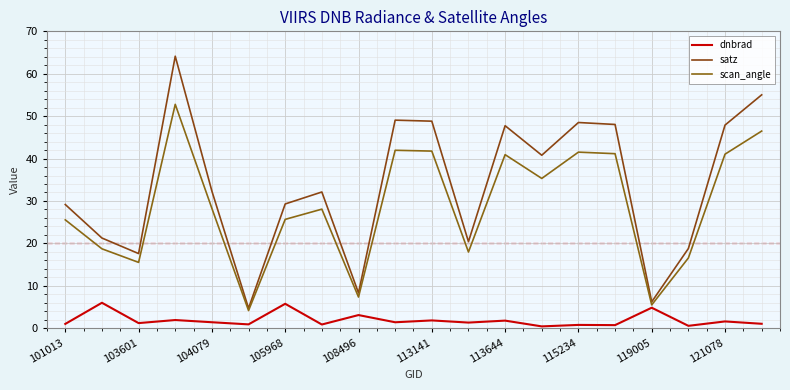

What is the sum of all dnbrad values?

38.4